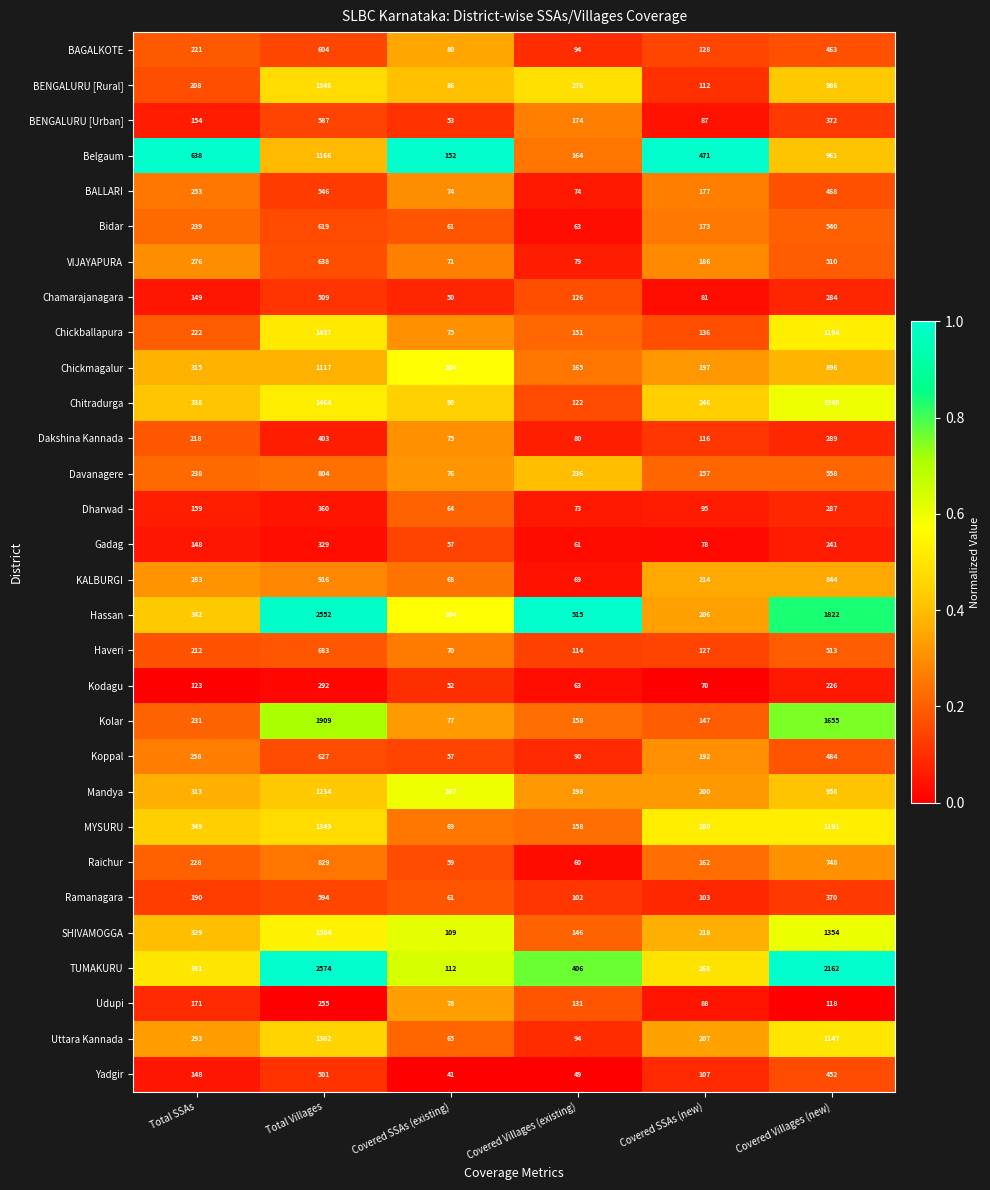

At which category is the sum across all series the highest?

Total Villages